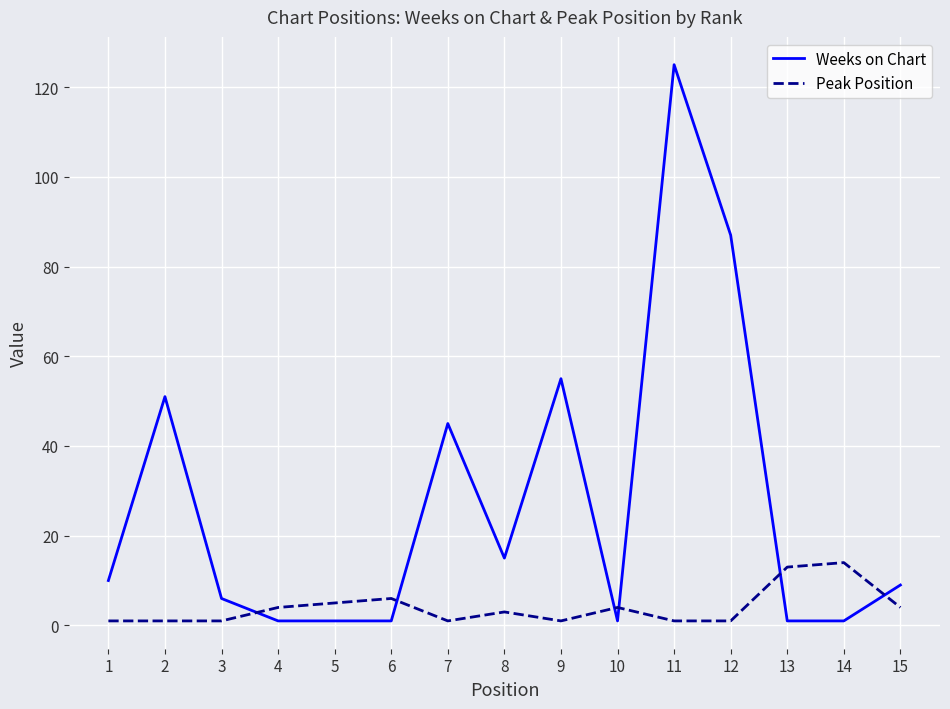

Where do Peak Position and Weeks on Chart first cross each other?

3 and 4